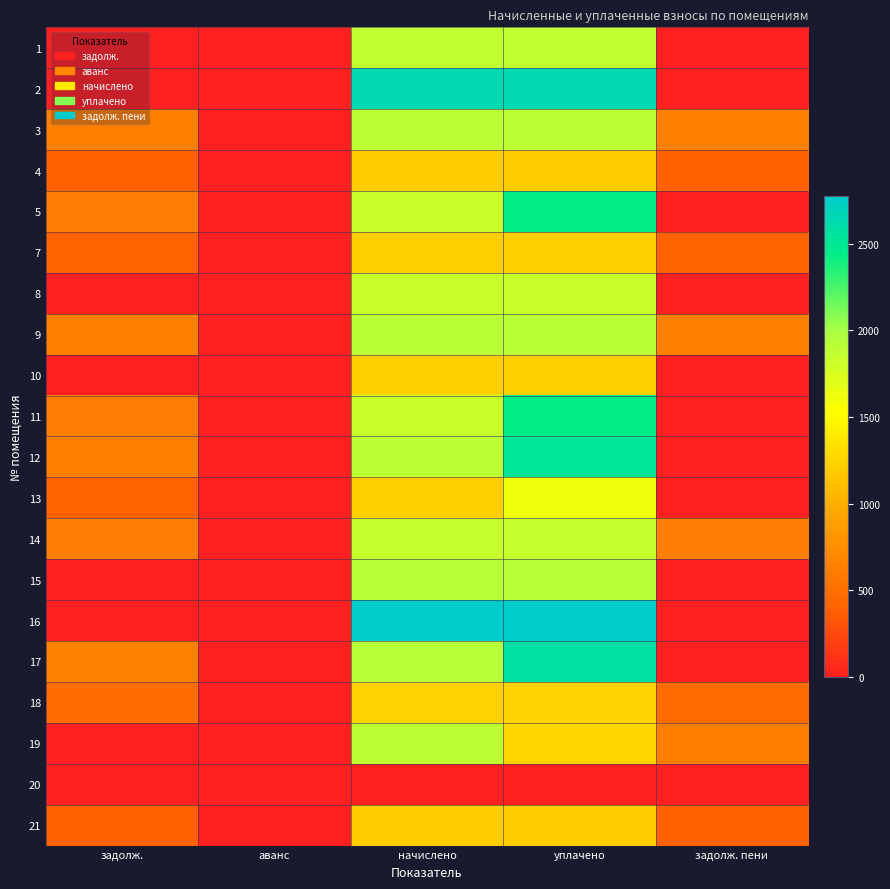

Between уплачено and задолж., which is larger?

уплачено